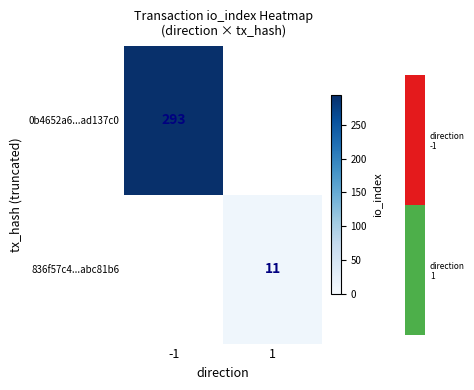

The value of 836f57c4...abc81b6 at 1 is 2. True or false?

False